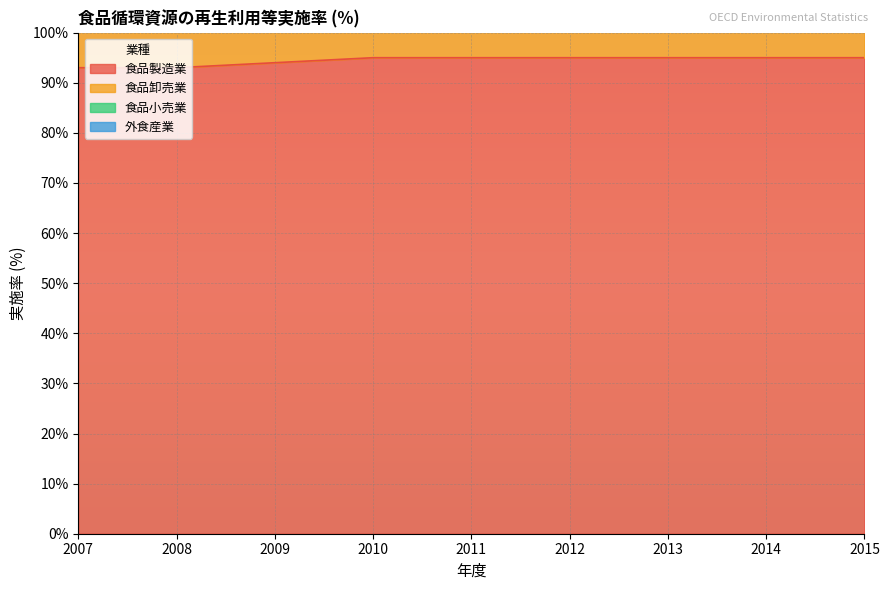

What is the smallest value displayed?

93